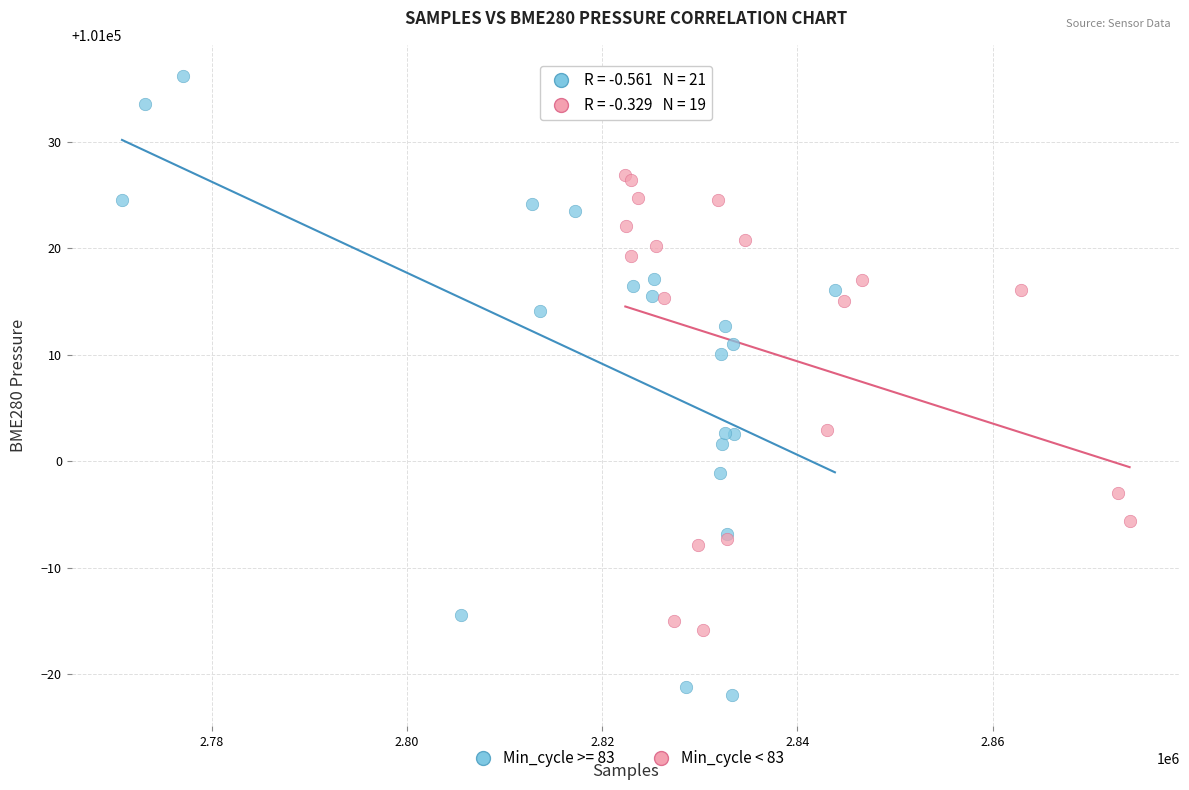

Which series reaches the minimum Y coordinate?

Min_cycle >= 83